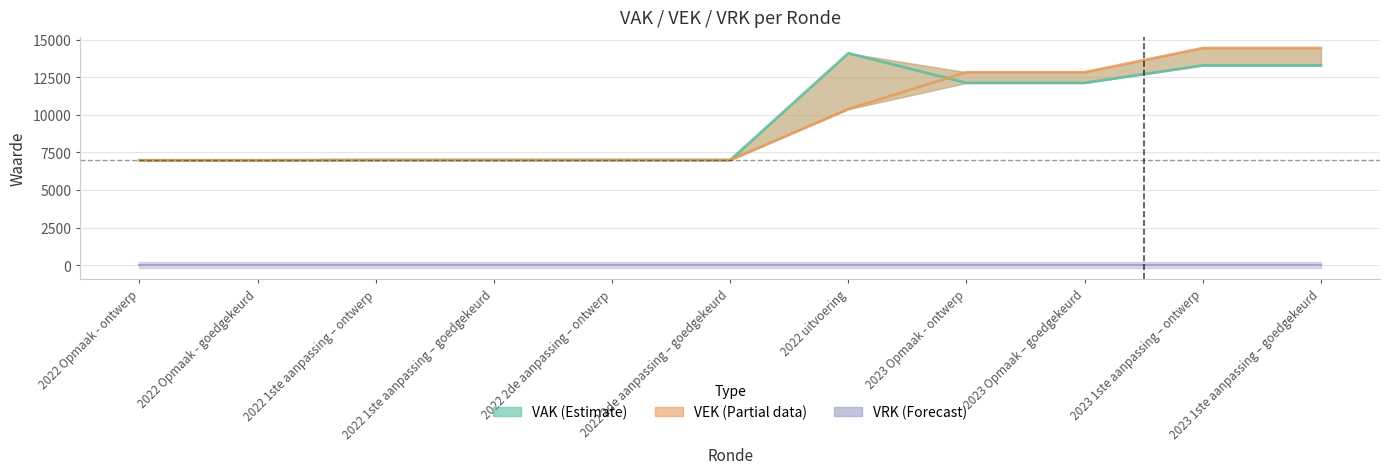

How many times do VEK and VAK cross each other?

1